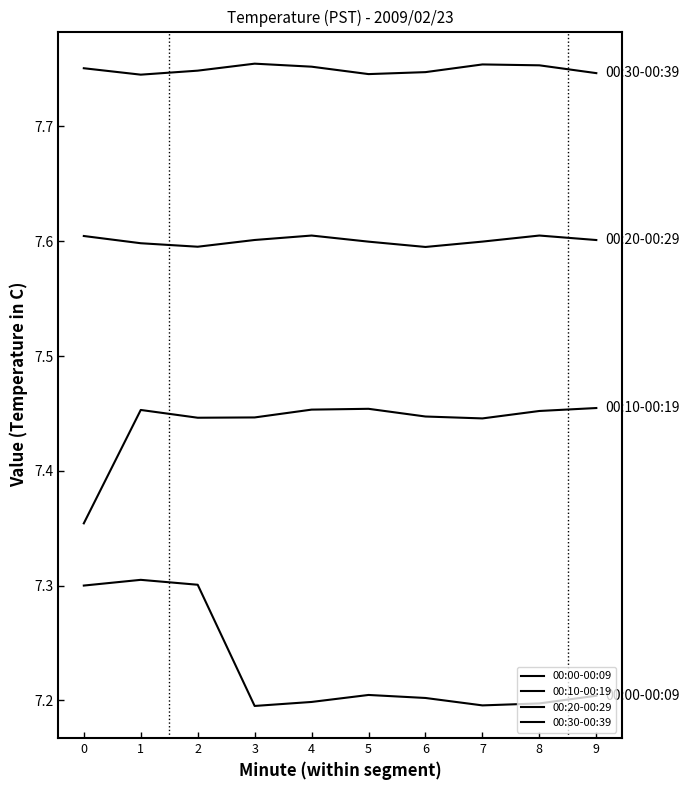

Is it true that 00:20-00:29 equals 11.7 at 8?

False